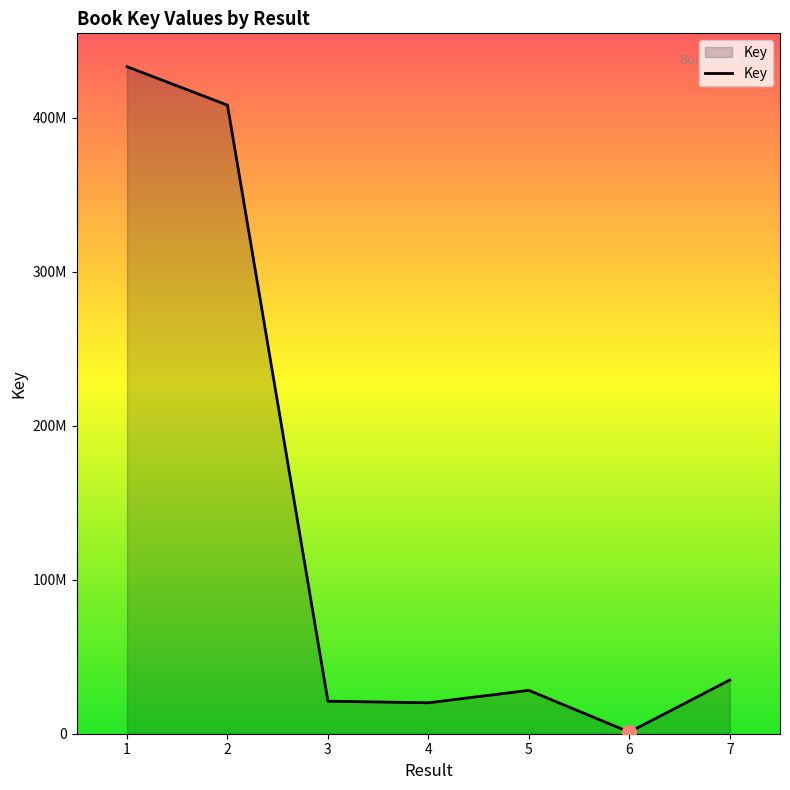

Which category has the lowest value across all series?

6